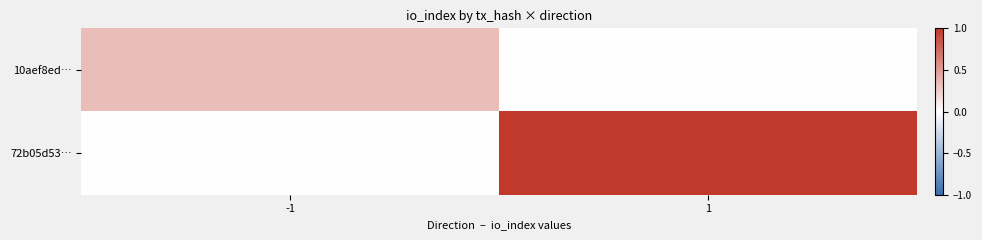

List the series in order of their peak value, highest first.

72b05d53…, 10aef8ed…